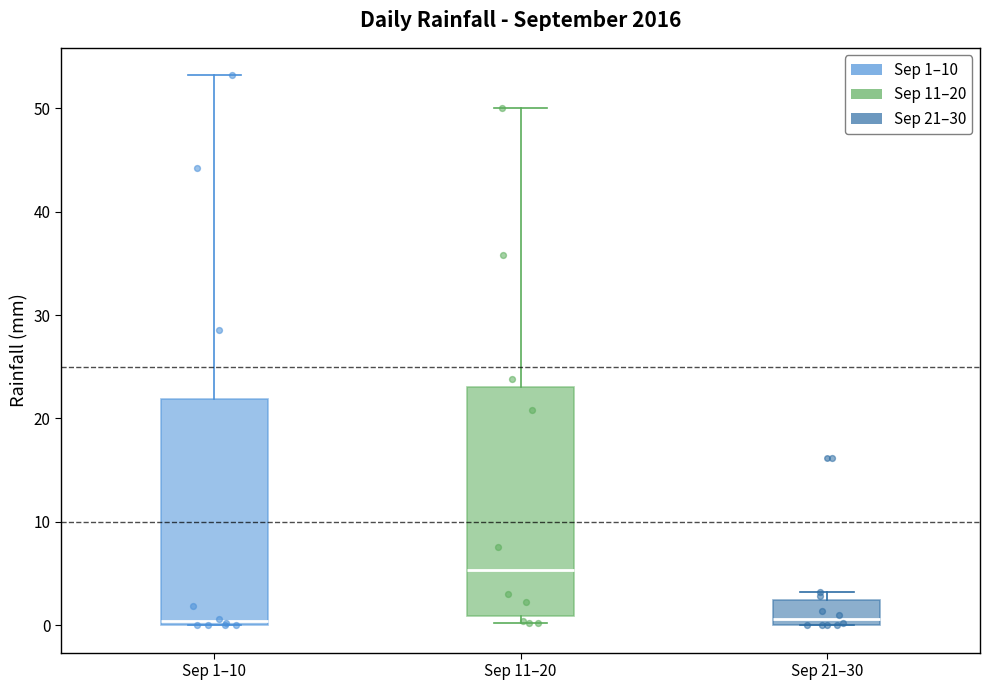

Where does the median line of the box for Sep 21–30 sit on the y-axis? The values are not printed on the chart, so give them approximately, as read against the axis.

1